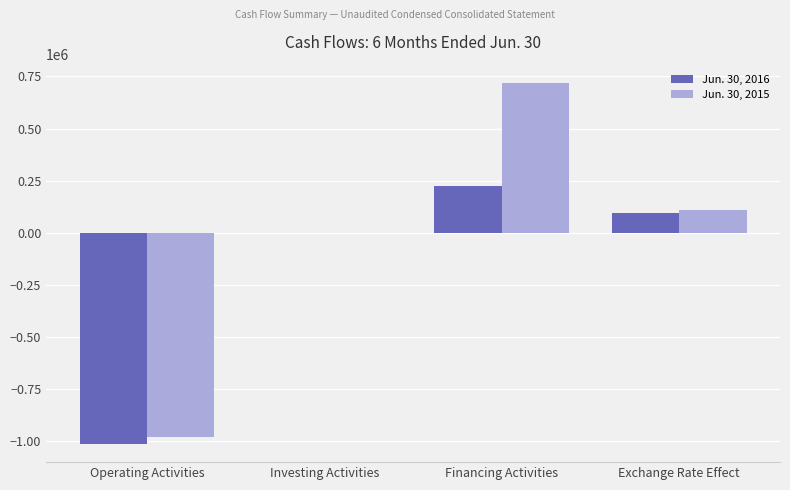

What is the total value across all series at Investing Activities?

-2272